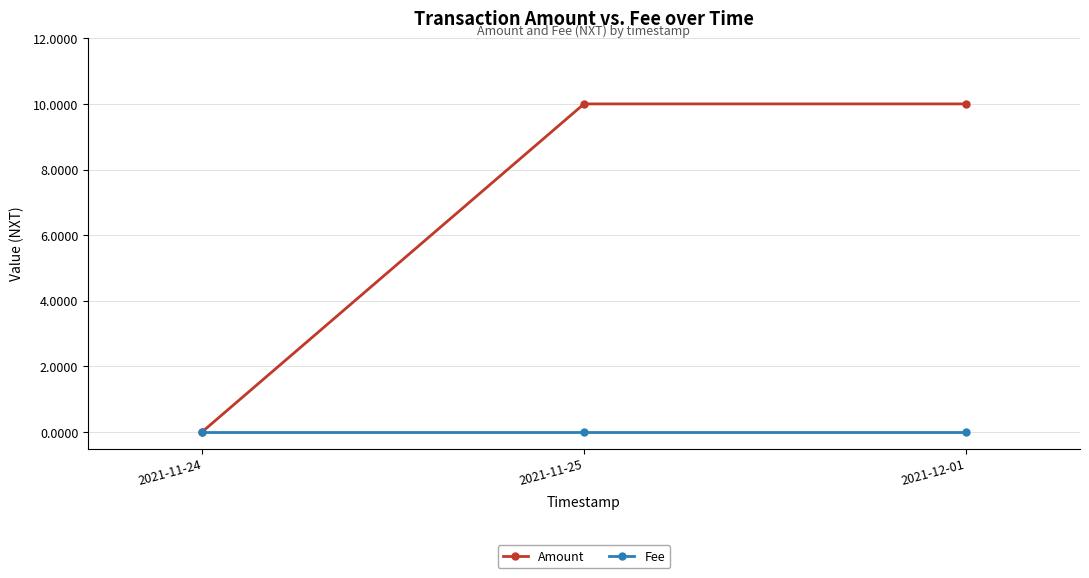

Does the chart have visible grid lines?

Yes